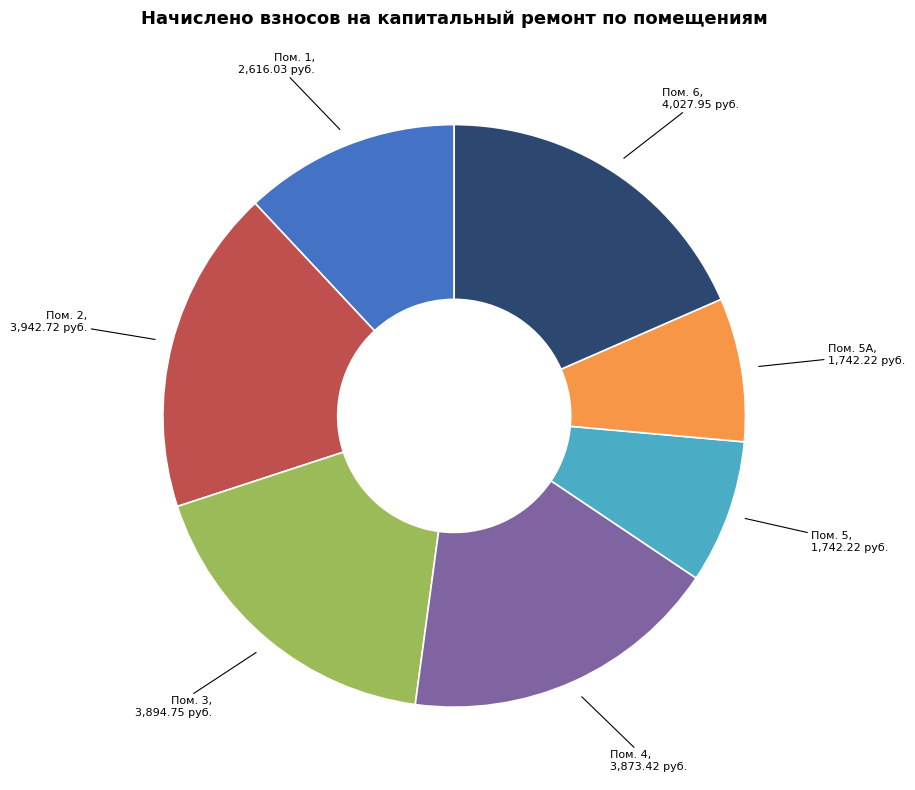

Does any single category account for the majority?

No